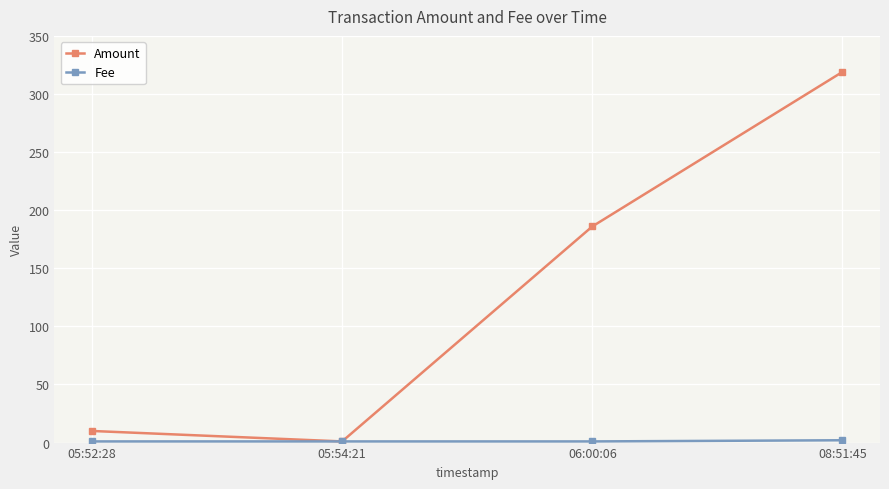

What is the greatest value displayed?

319